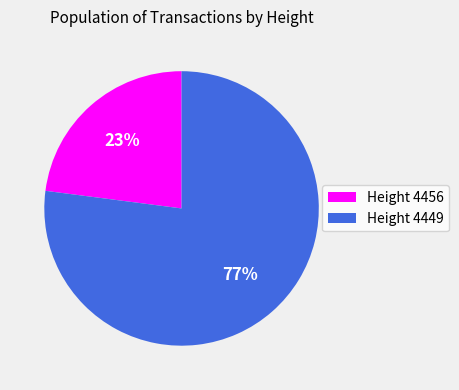

Which category accounts for the majority?

Height 4449